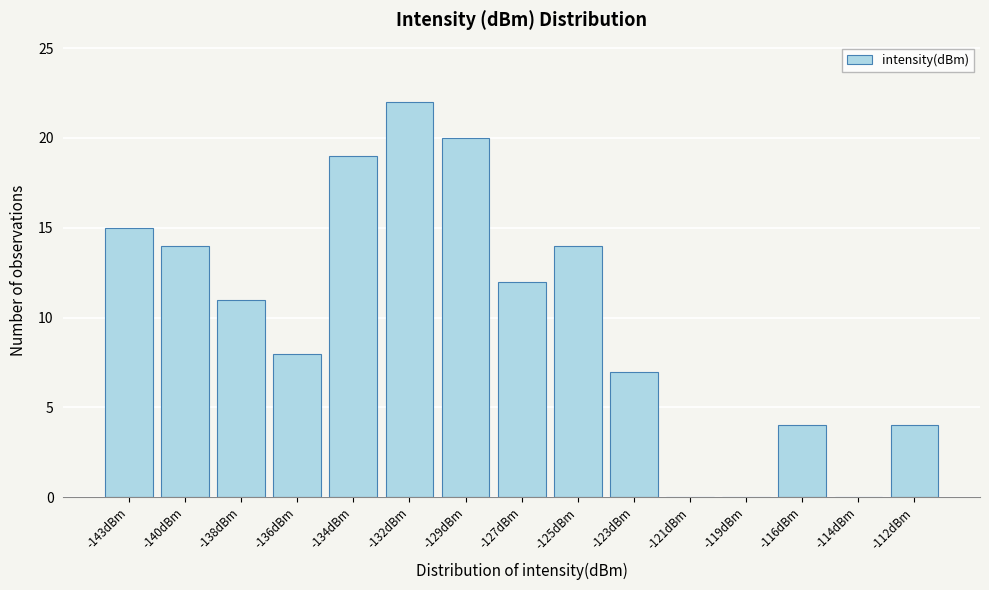

Reading left to right, transcribe all the data shown in this chart.

-143dBm=15	-140dBm=14	-138dBm=11	-136dBm=8	-134dBm=19	-132dBm=22	-129dBm=20	-127dBm=12	-125dBm=14	-123dBm=7	-121dBm=0	-119dBm=0	-116dBm=4	-114dBm=0	-112dBm=4